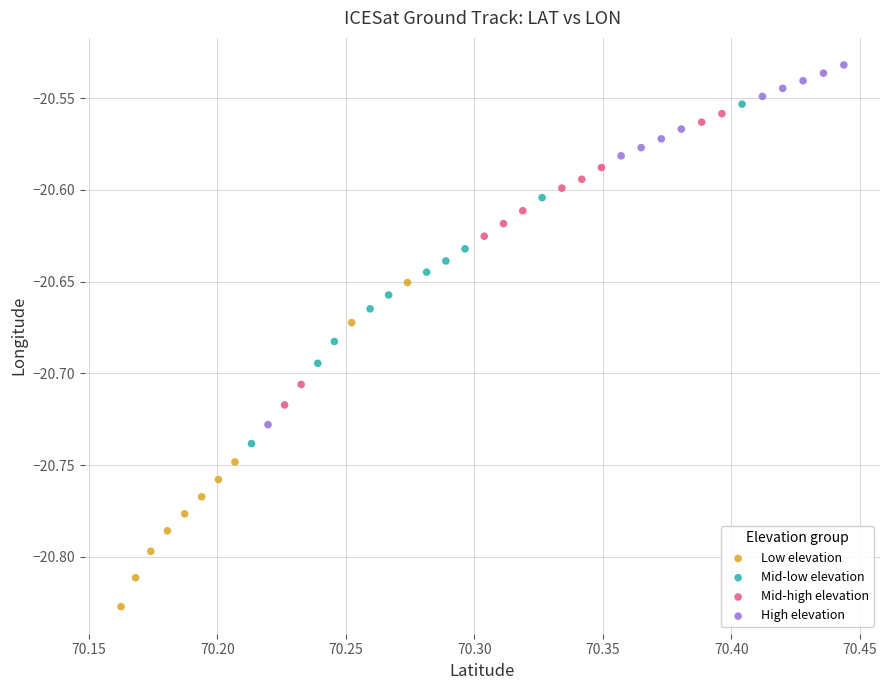

Which series contains the lowest Y value?

Low elevation